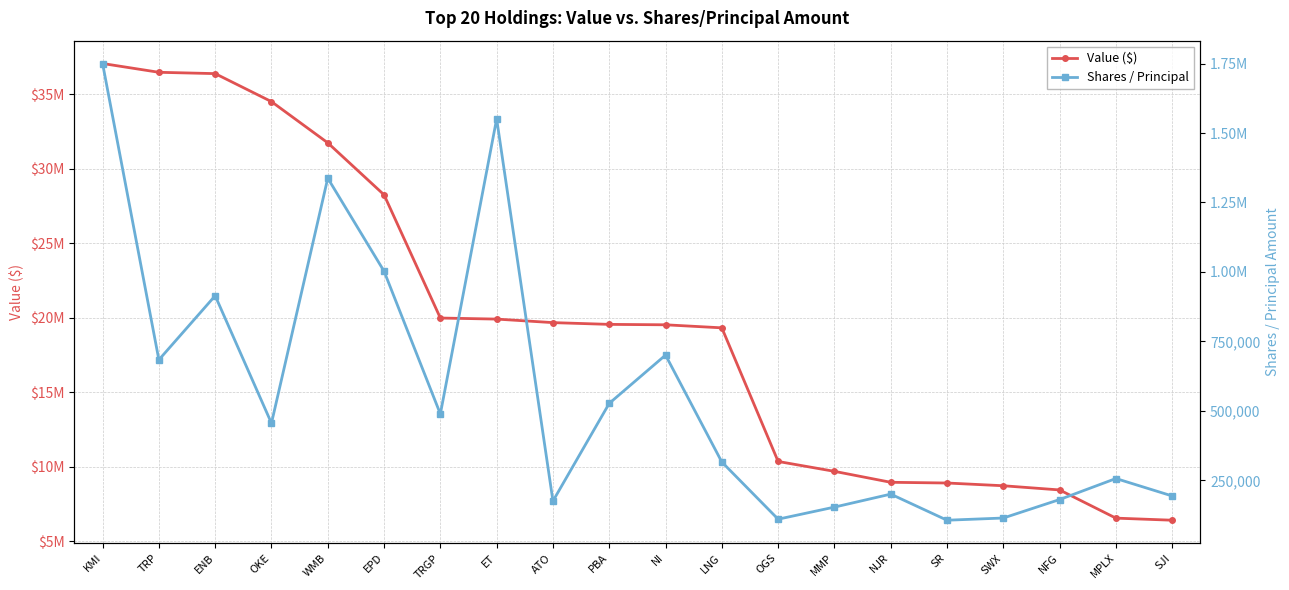

What is the value of the Shares / Principal point at the 17th from the left?

114679